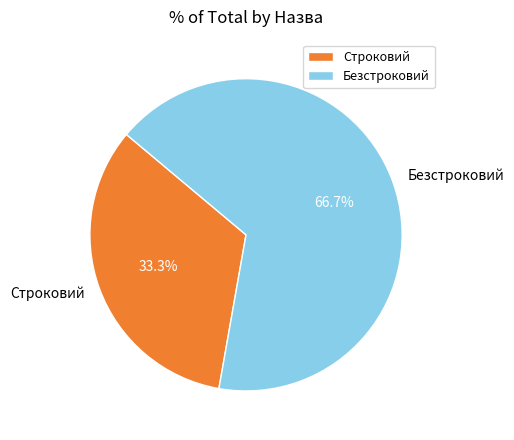

Is Безстроковий the majority of the pie?

Yes